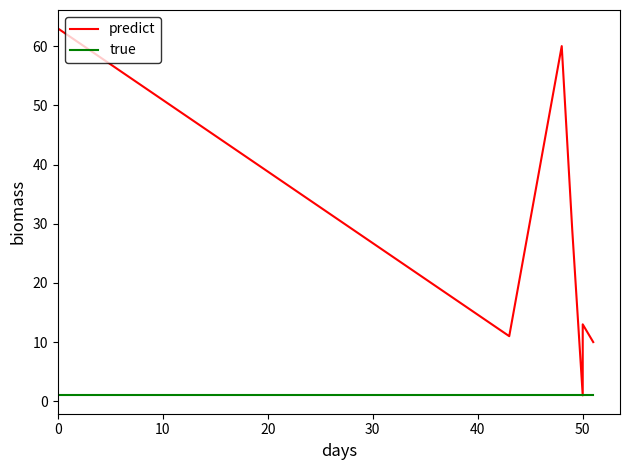

True or false: true and predict cross at least once.

False